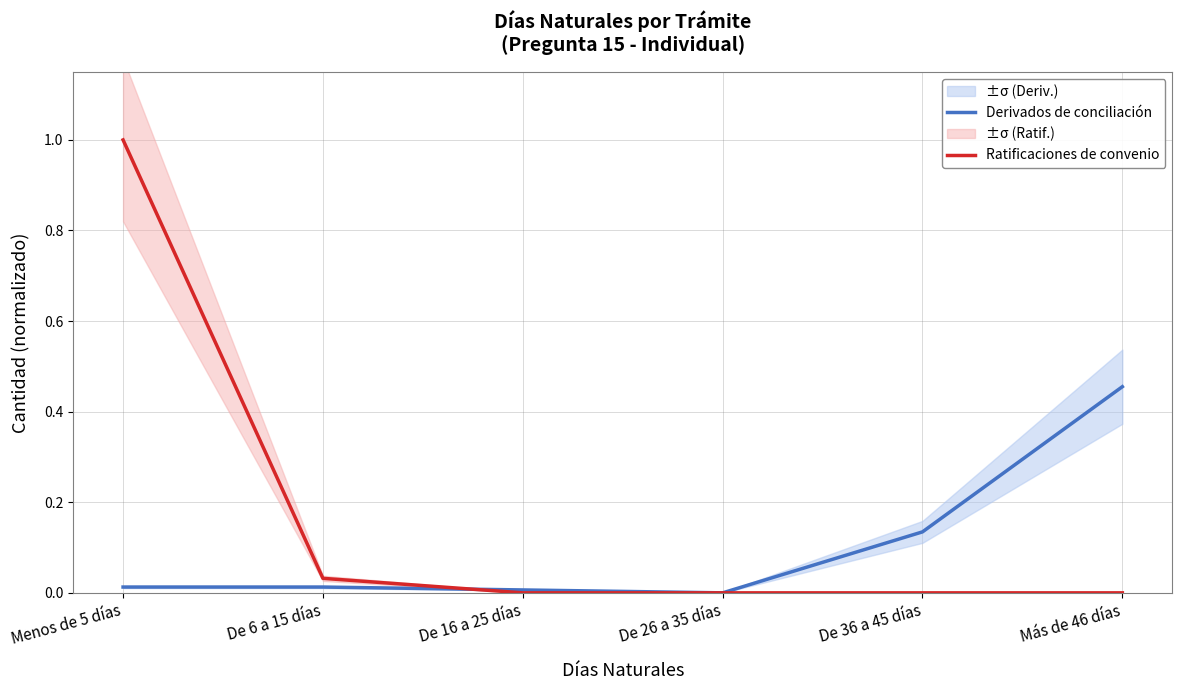

At which category is the sum across all series the highest?

Menos de 5 días